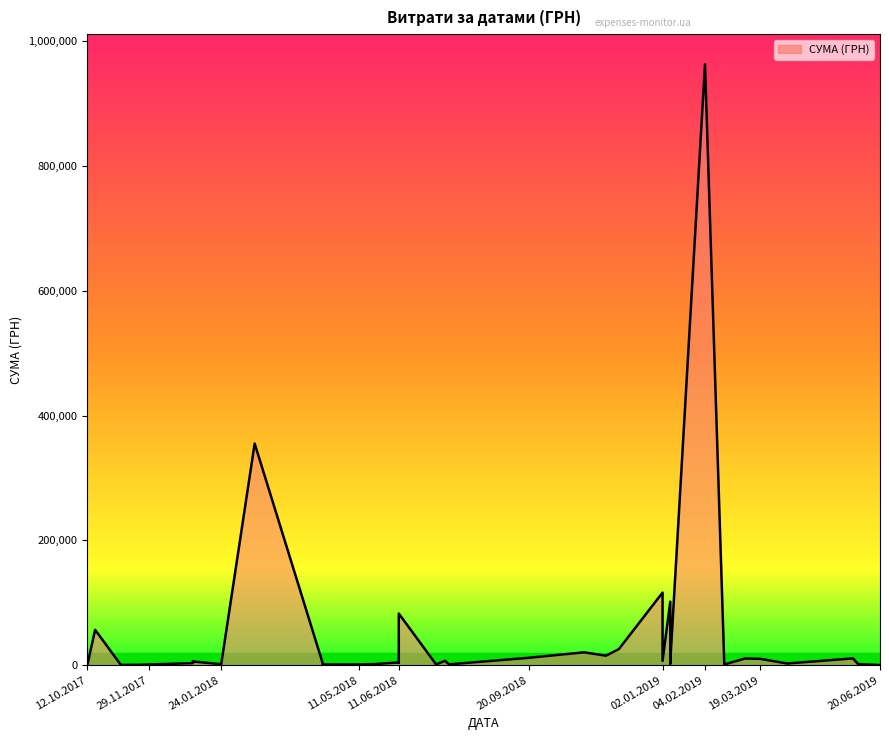

Is it true that the value at 04.02.2019 is 963233.5?

True